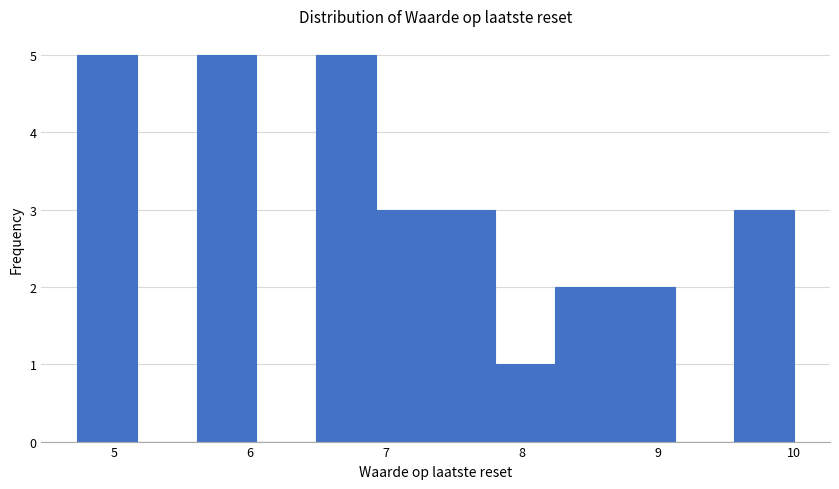

What is the height of the bar covering 5.6 to 6.0 on the x-axis? Neither the bar edges nor the heights are printed on the chart, so give them approximately, as read against the axes.

5